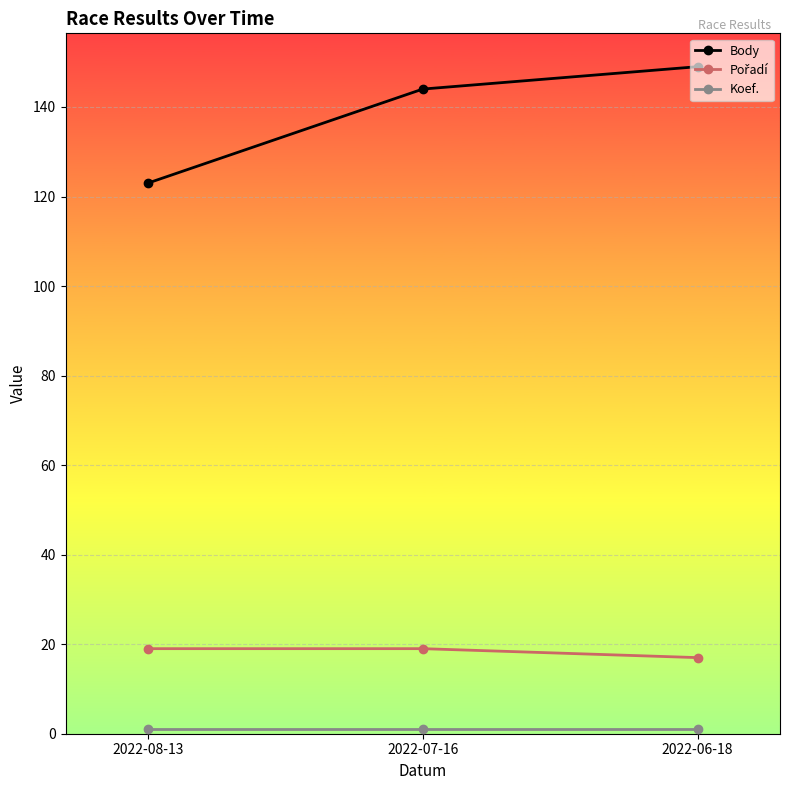

The value of Body at 2022-06-18 is 201. True or false?

False